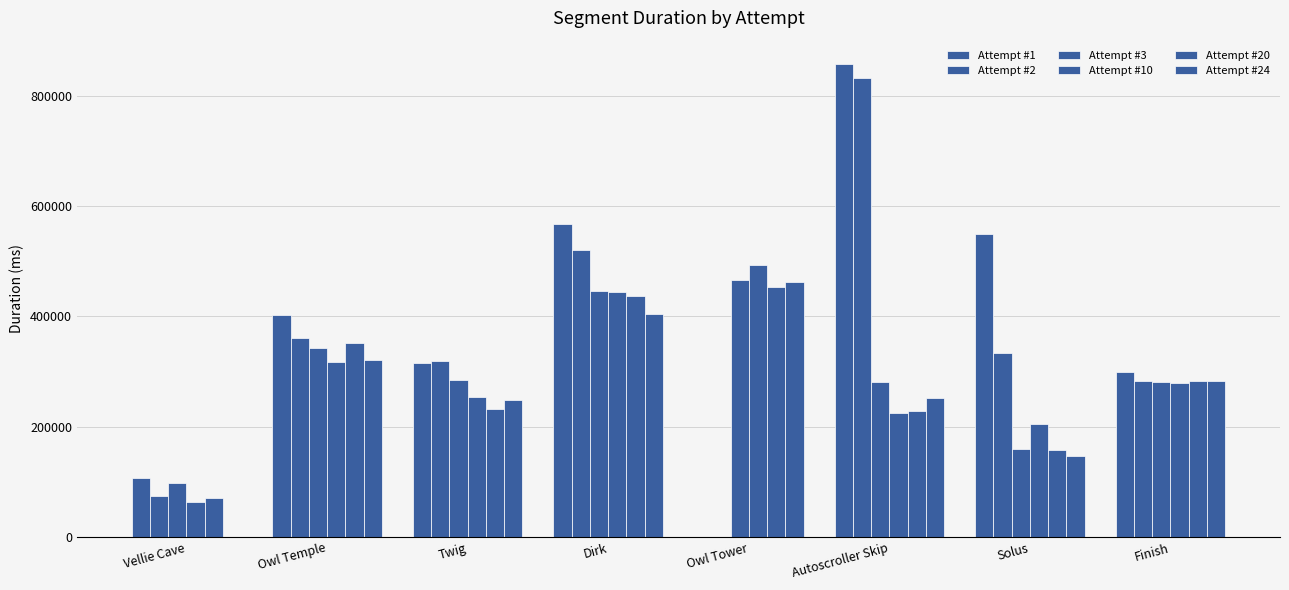

Rank the categories by Attempt #20 value from lowest to highest.

Vellie Cave, Solus, Autoscroller Skip, Twig, Finish, Owl Temple, Dirk, Owl Tower